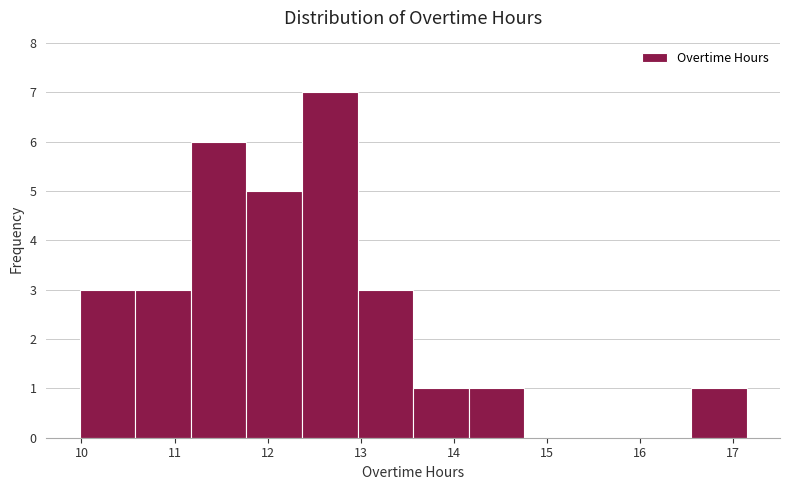

Which range on the x-axis has the tallest bar?

12.4 to 13.0